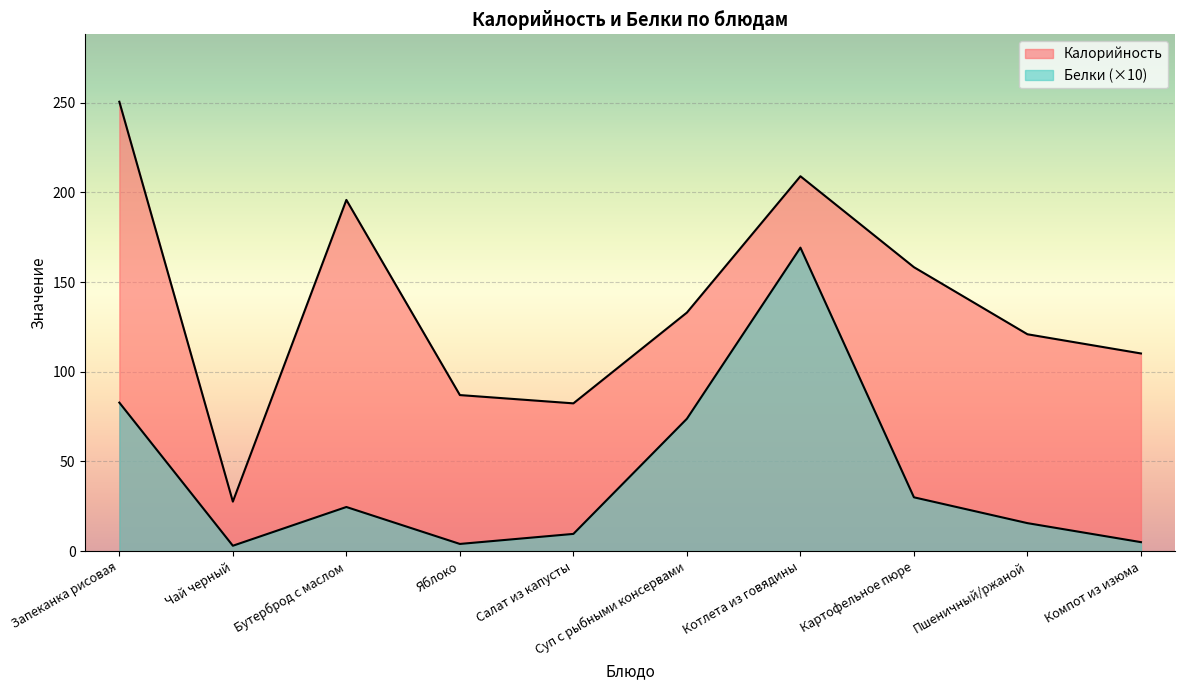

In Калорийность, how many points are lower than both neighbors (excluding endpoints)?

2